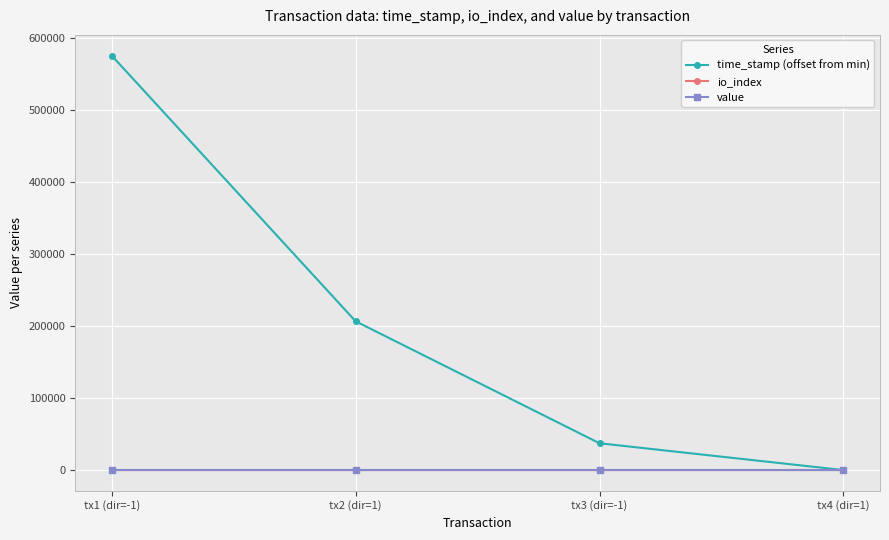

Count the number of data series in this chart.

3